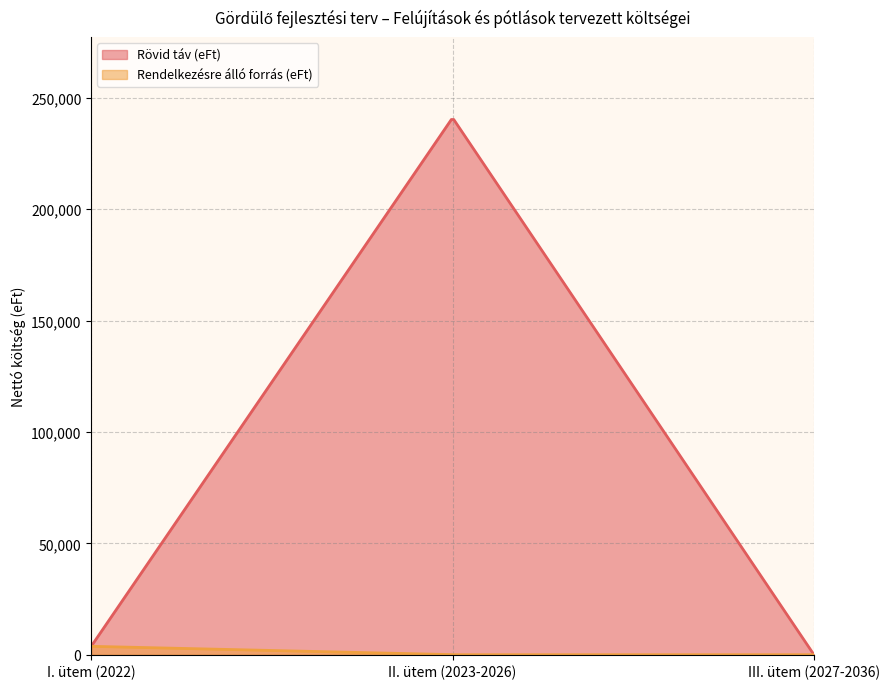

Does the chart have visible grid lines?

Yes